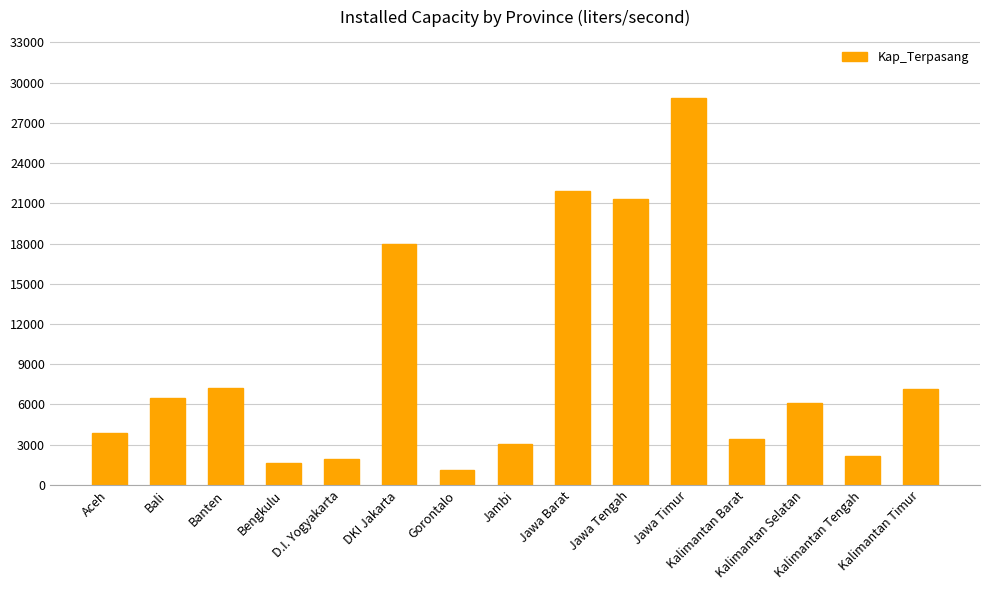

What is the change in value from Aceh to Jawa Tengah?

+17424.8